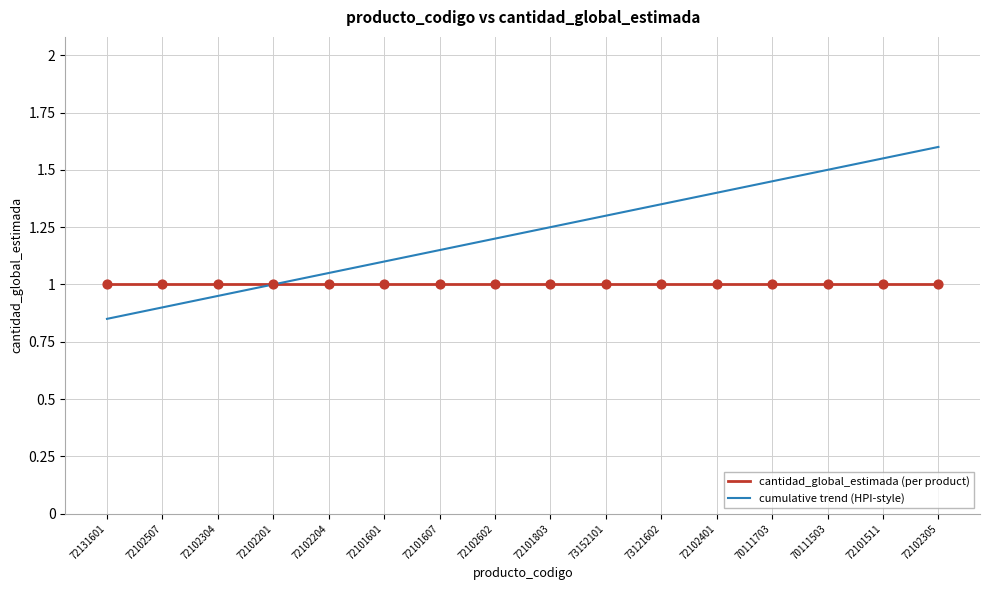

Is the value of cantidad_global_estimada (per product) at 72101601 greater than the value of cumulative trend (HPI-style) at 72102304?

Yes